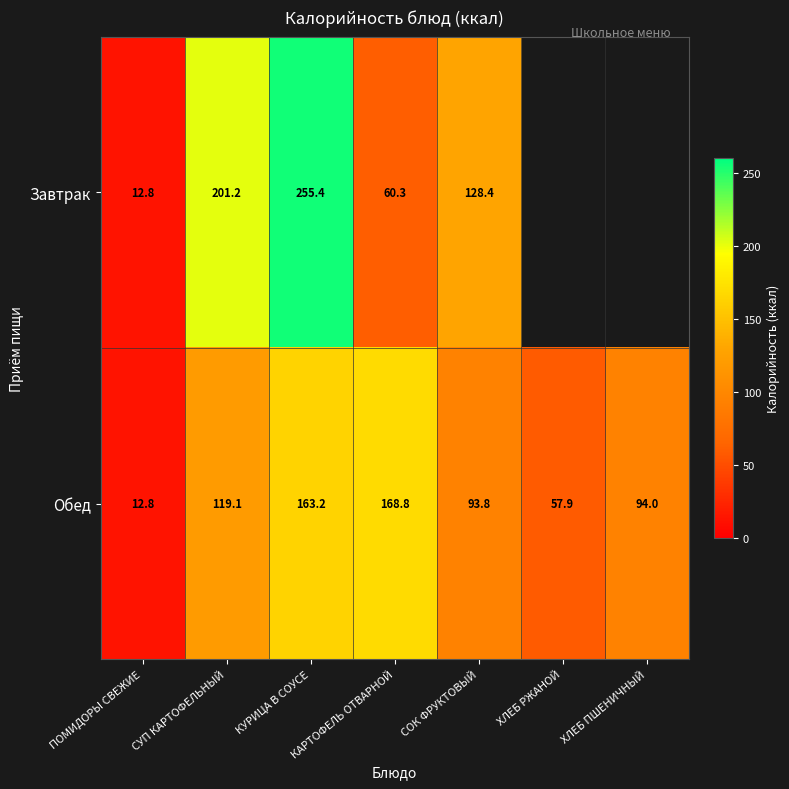

Which series changed the most between ПОМИДОРЫ СВЕЖИЕ and СУП КАРТОФЕЛЬНЫЙ?

Завтрак